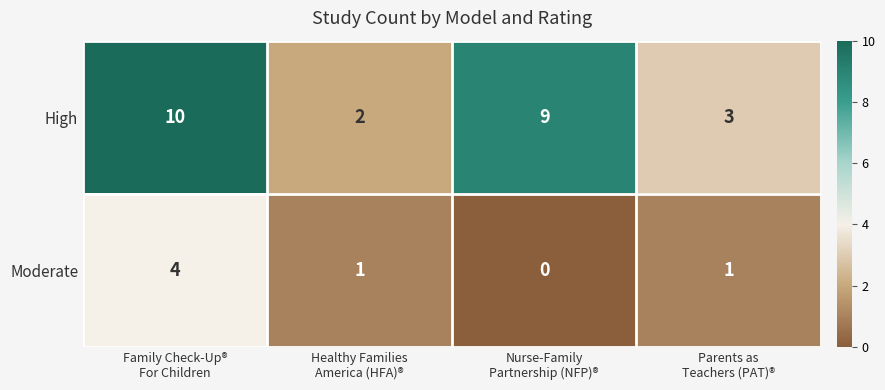

Which series has the widest spread of values?

High